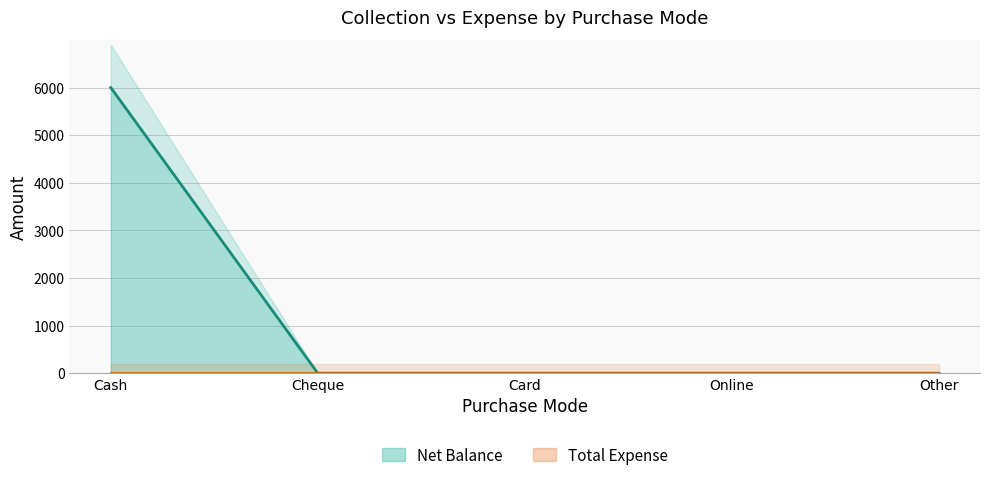

Reading left to right, extract all data points from this chart.

6000	0	0	0	0